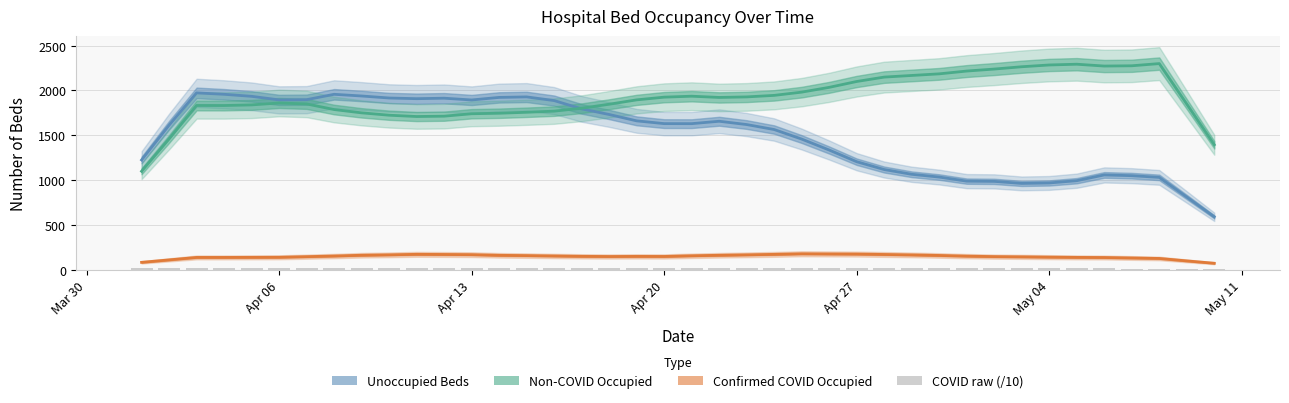

True or false: Confirmed COVID Occupied and Non-COVID Occupied intersect in this chart.

False